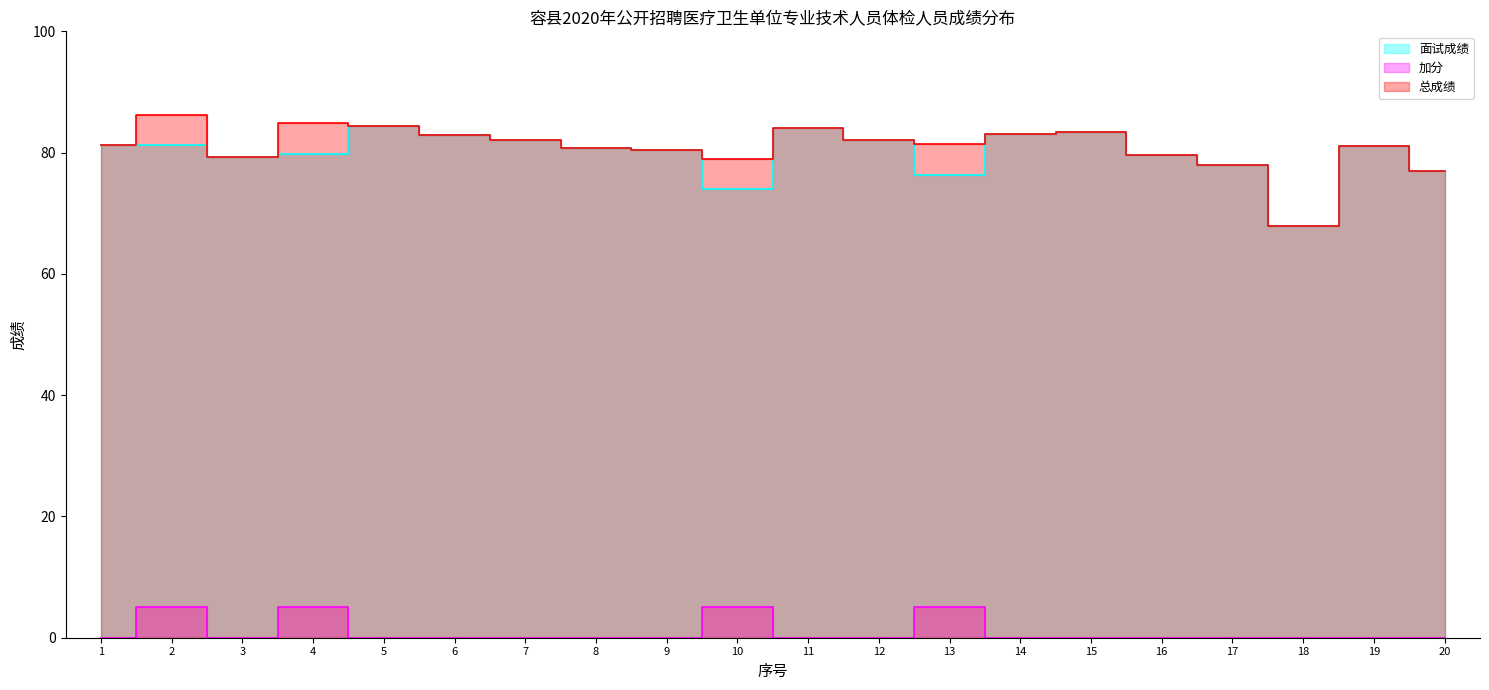

At 18, list the series in order from smallest to largest.

加分, 面试成绩, 总成绩